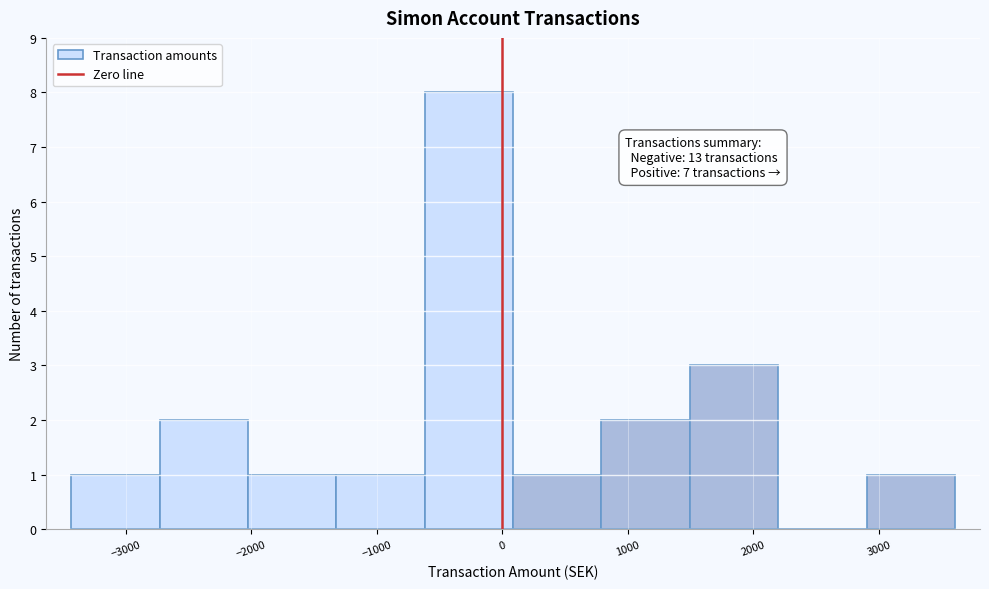

Over which range of the x-axis is the bar tallest?

-600 to 100